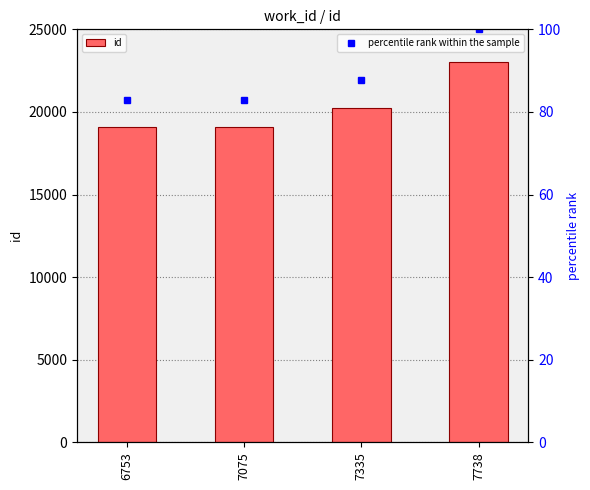

How many data points does each series have?

4